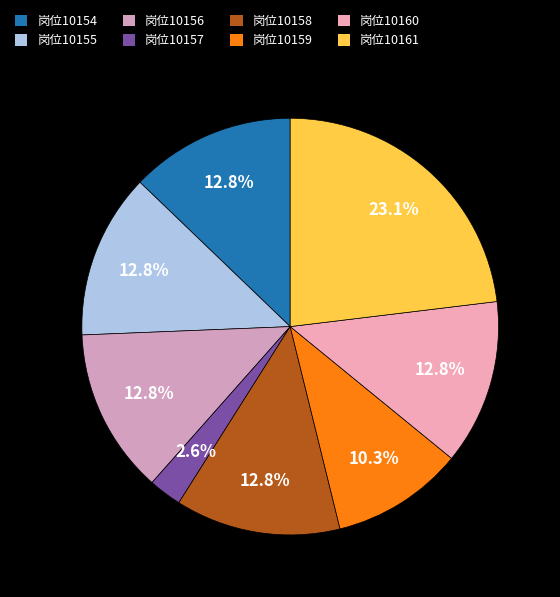

What is the largest slice in the pie chart?

岗位10161